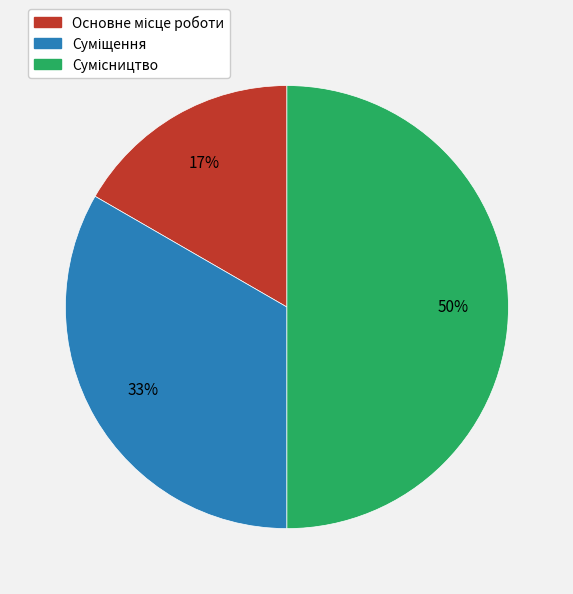

To the nearest percent, what is the average slice percentage?

33%